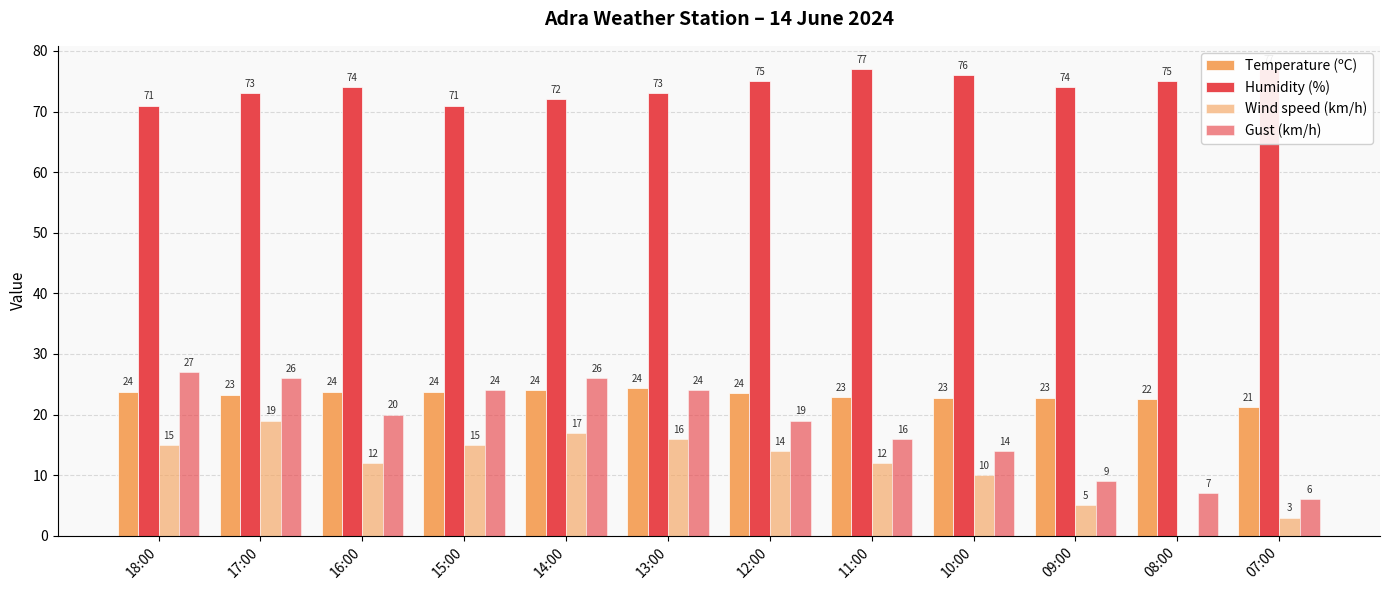

What is the label of the 12th bar from the left?

07:00